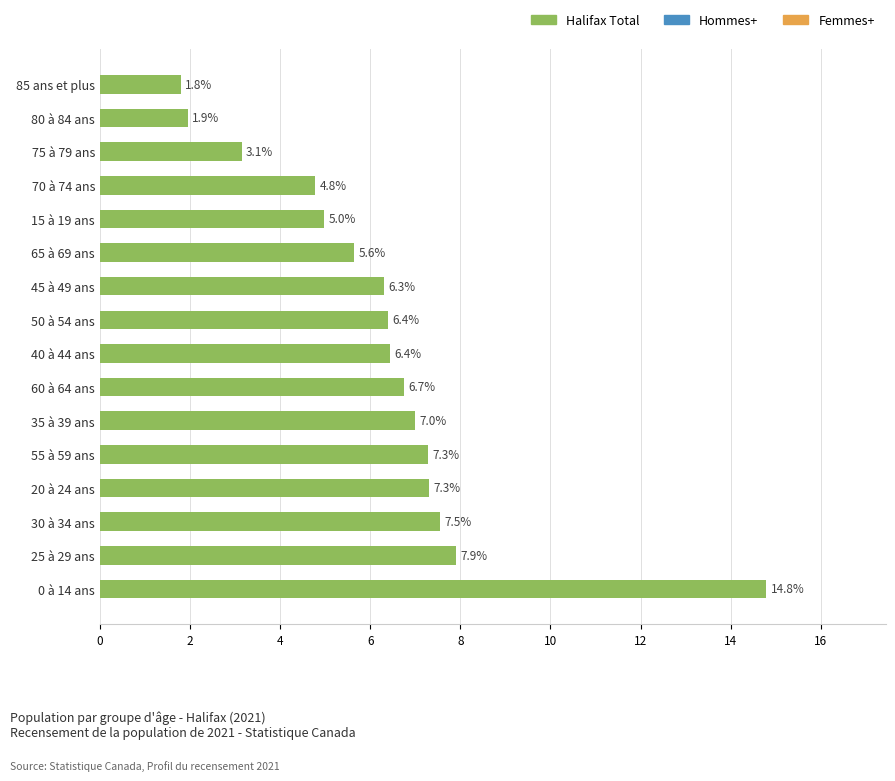

How many categories are shown in the chart?

16